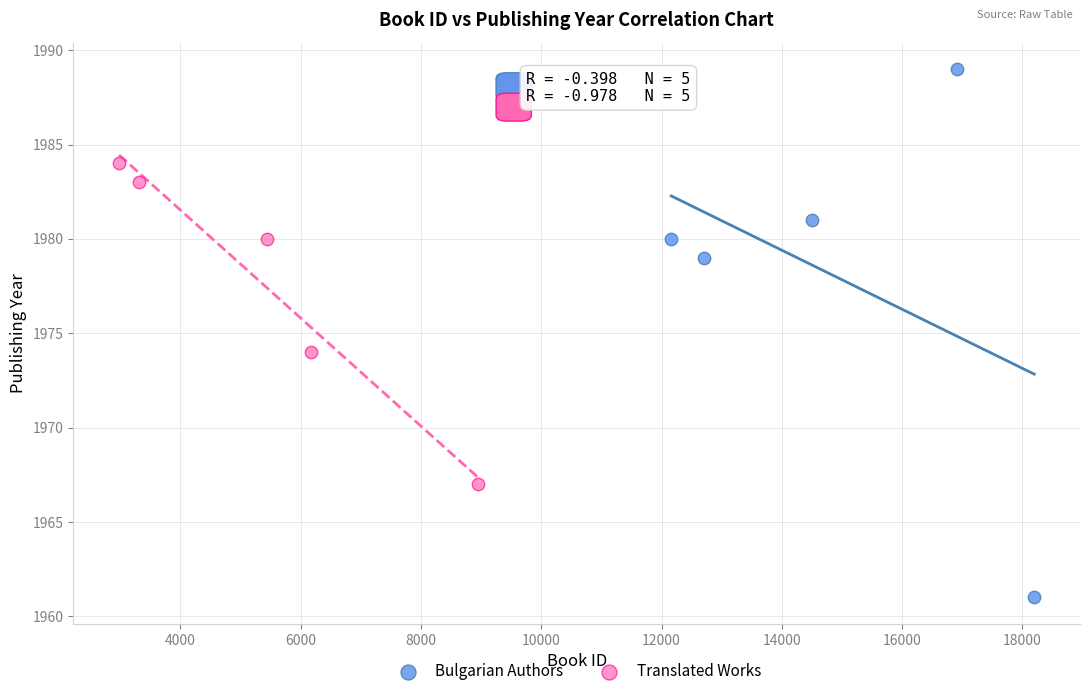

Which series contains the highest Y value?

Bulgarian Authors